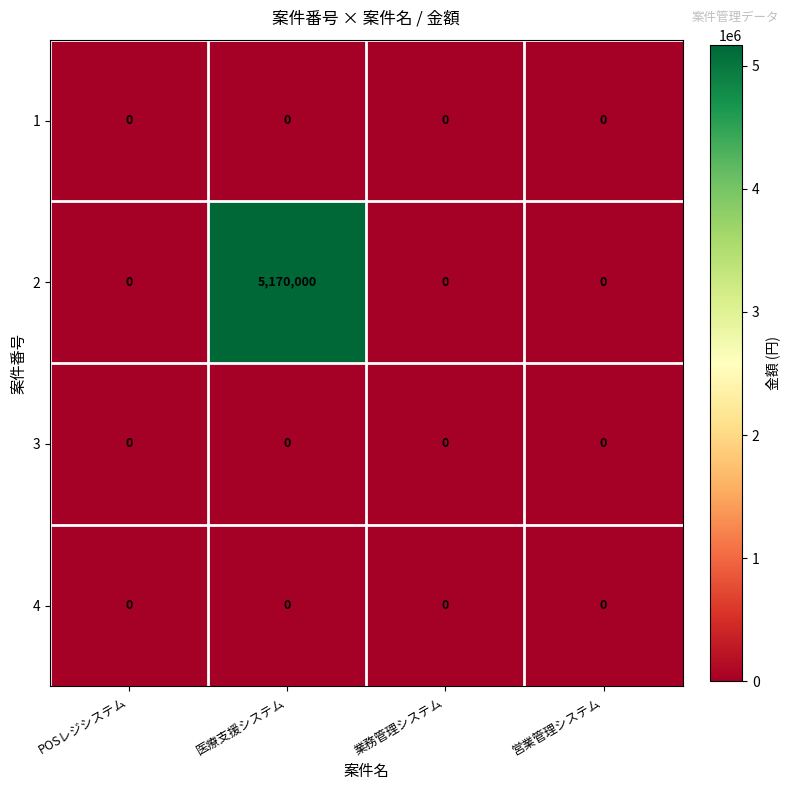

Which series has the widest spread of values?

2